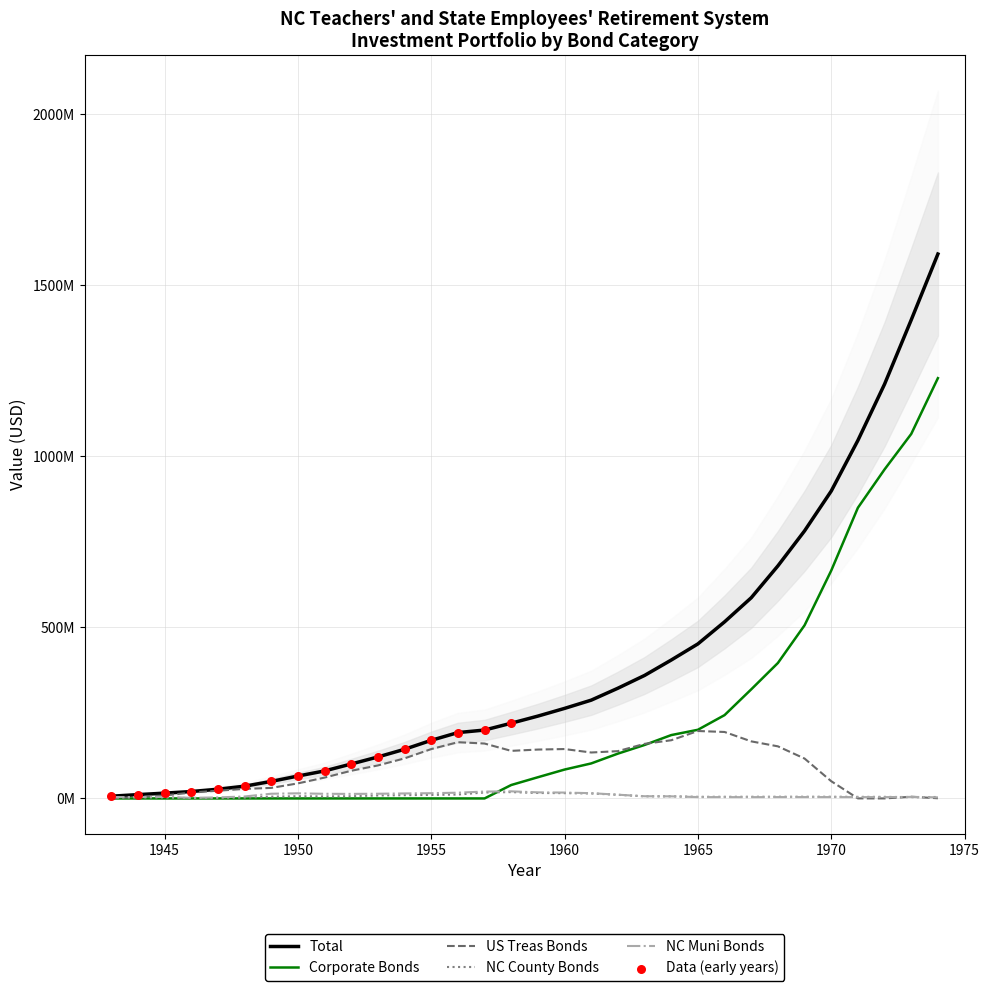

Which series contains the lowest Y value?

Corporate Bonds